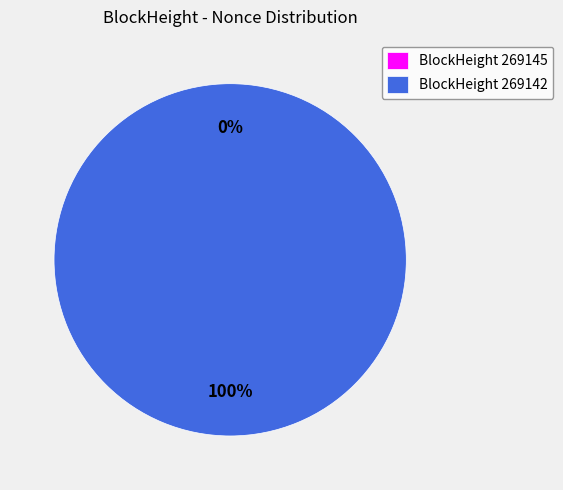

Which category accounts for the majority?

269142